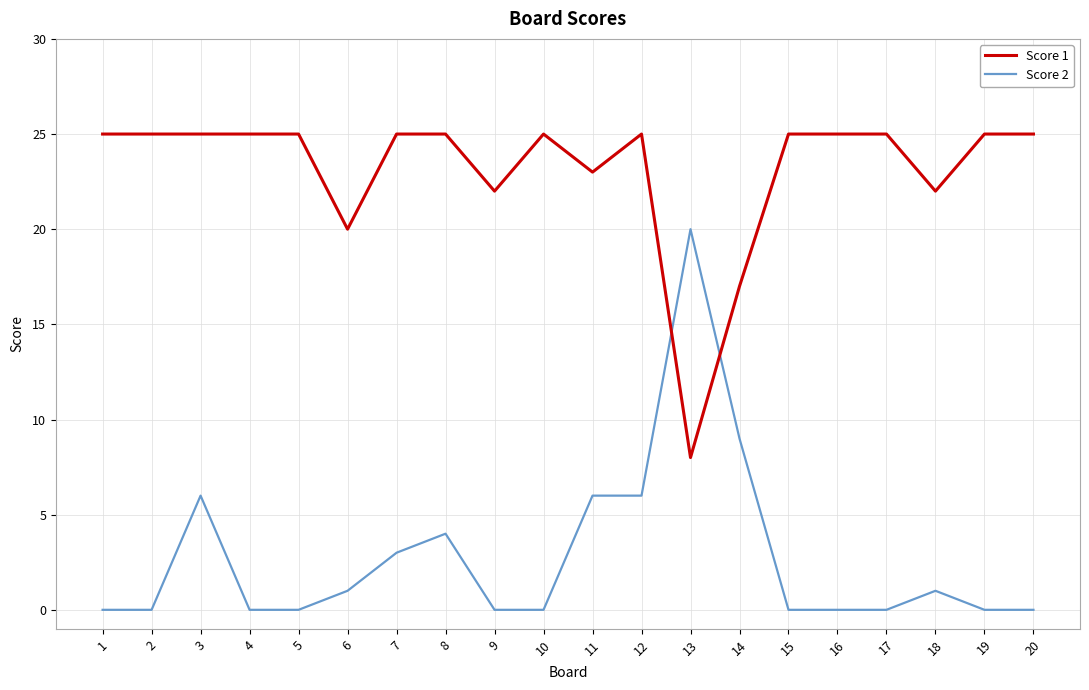

What is the difference between the second highest and minimum values in the Score 1 series?

17